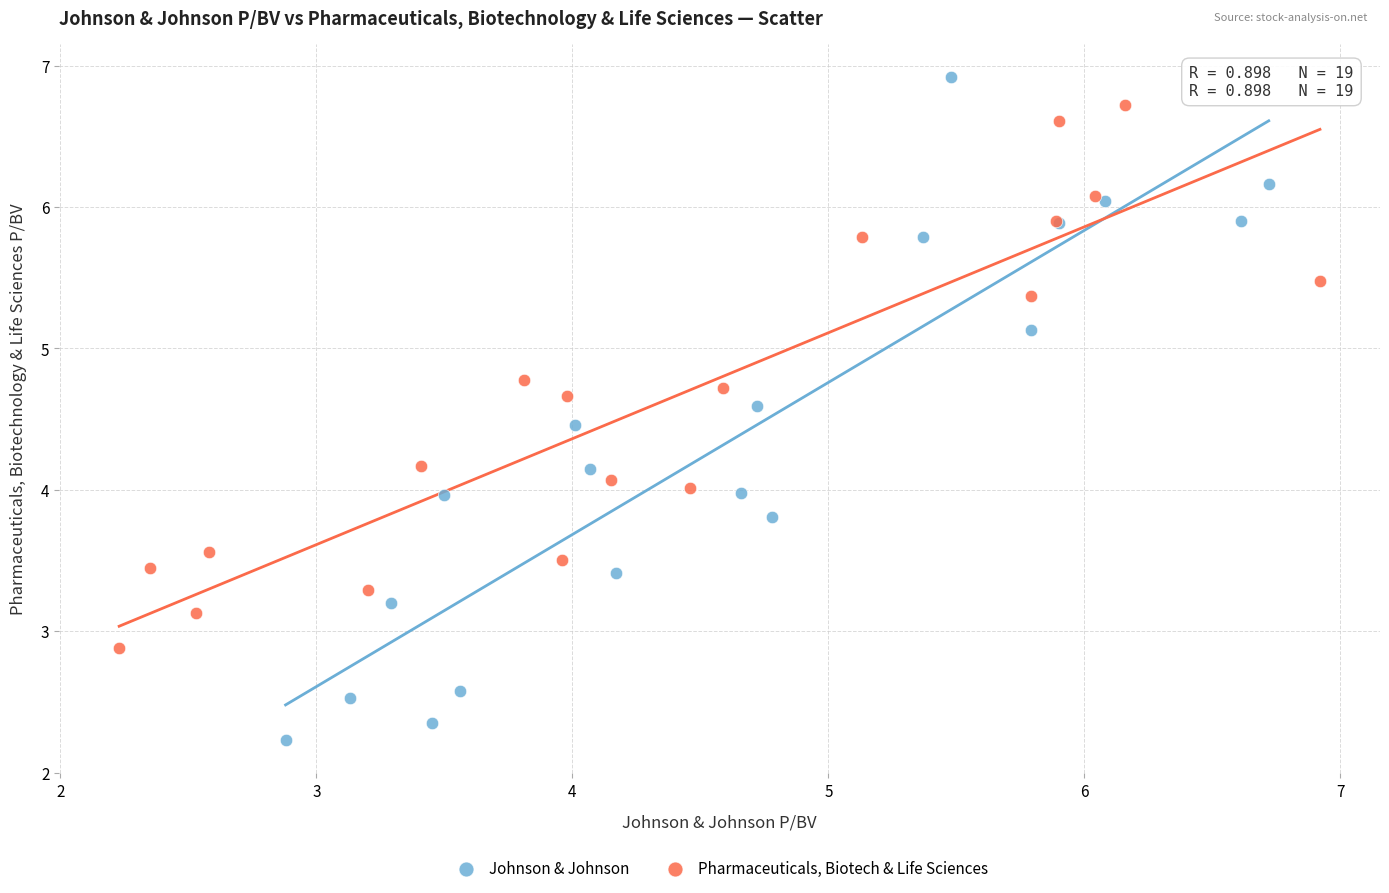

Which series has the largest Y range (max minus min)?

Johnson & Johnson